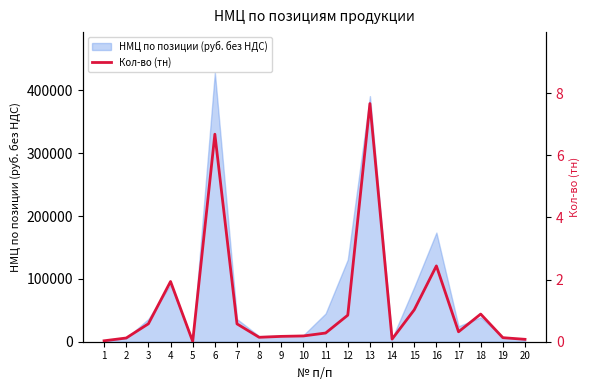

Rank the categories by value from lowest to highest.

5, 1, 20, 14, 2, 19, 8, 9, 10, 11, 17, 7, 3, 12, 18, 15, 4, 16, 6, 13